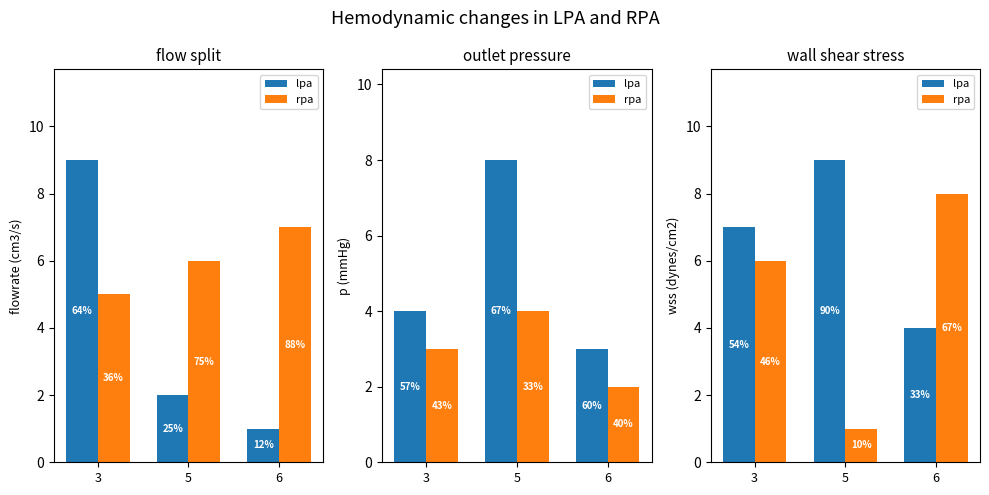

List the series in order of their overall mean, lowest first.

rpa, lpa